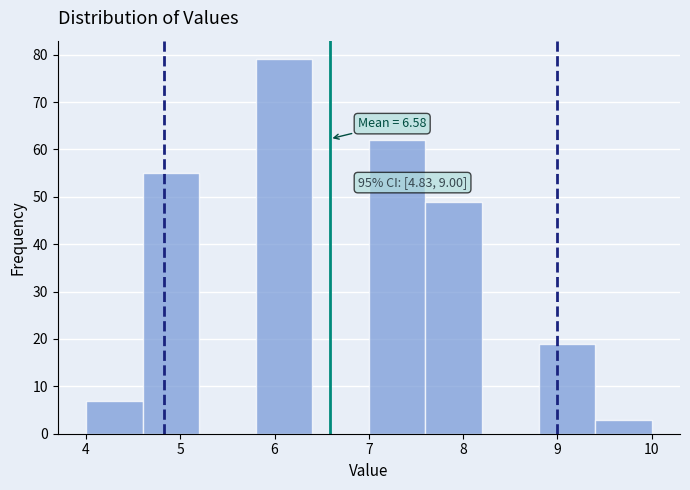

Over which range of the x-axis is the bar tallest?

5.8 to 6.4